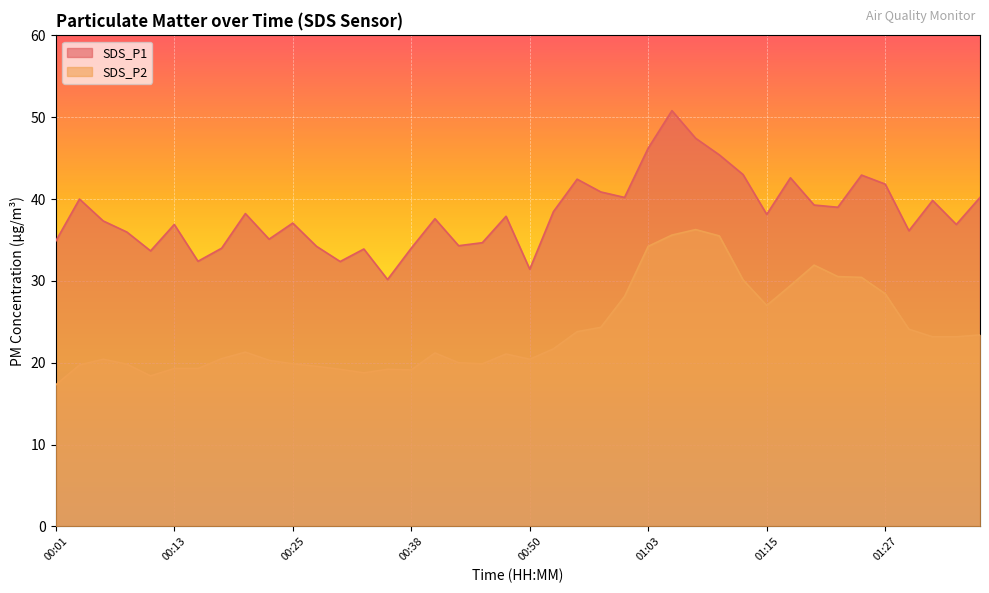

What is the maximum value shown in the chart?

50.8